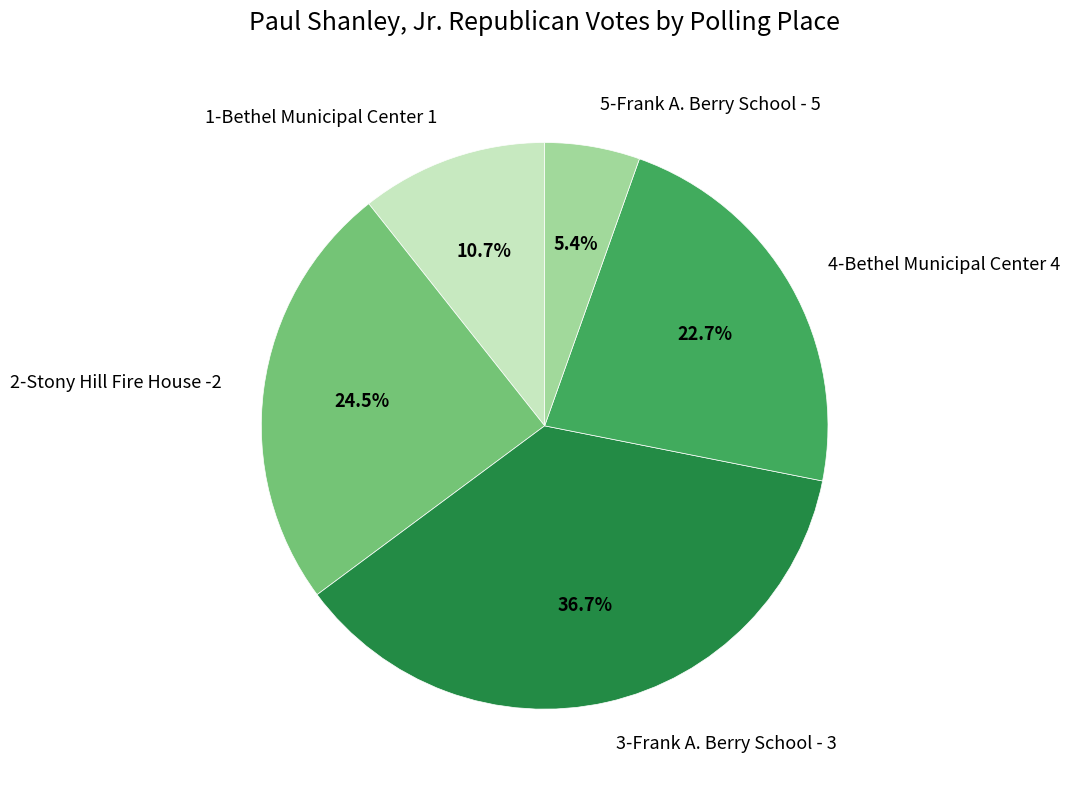

How many slices are in this pie chart?

5